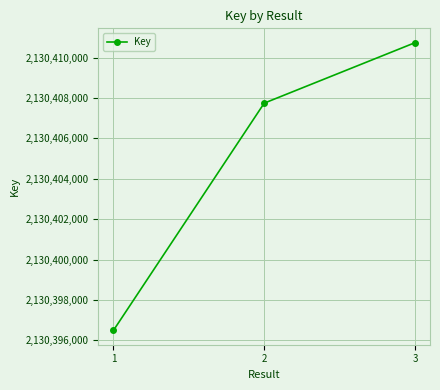

What is the value of the 2nd point from the left?

2130407748